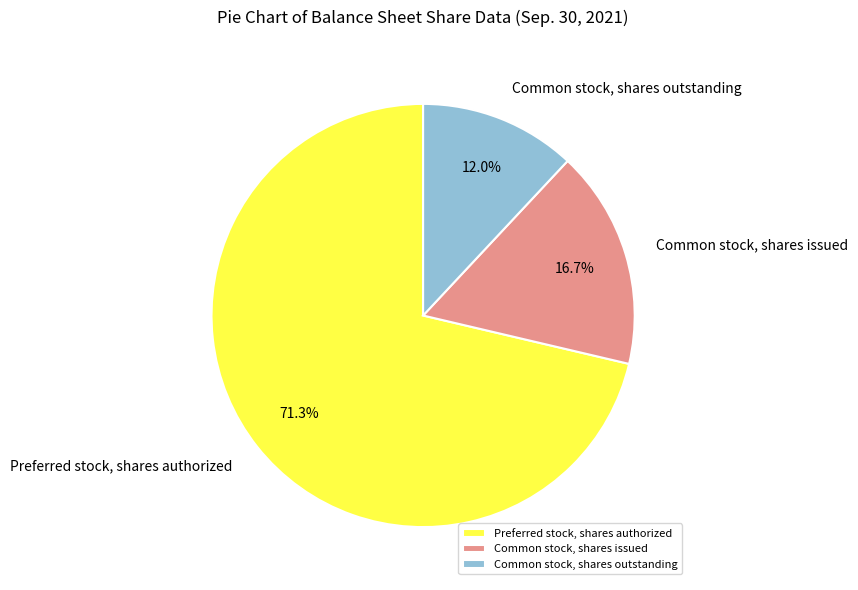

Rank the categories by value from lowest to highest.

Common stock, shares outstanding, Common stock, shares issued, Preferred stock, shares authorized